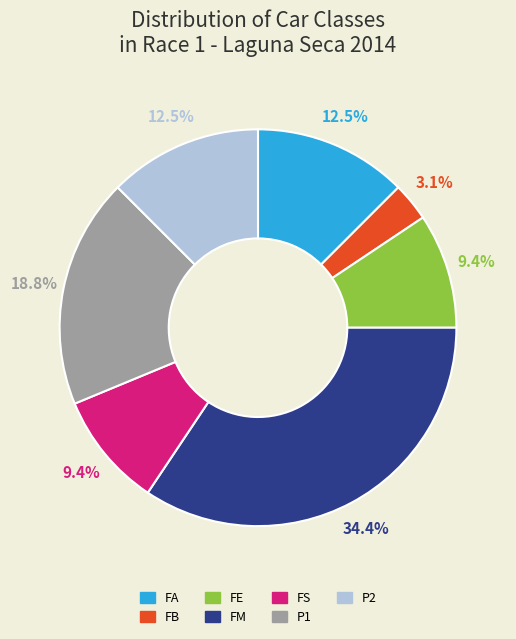

Count the number of slices in the pie.

7